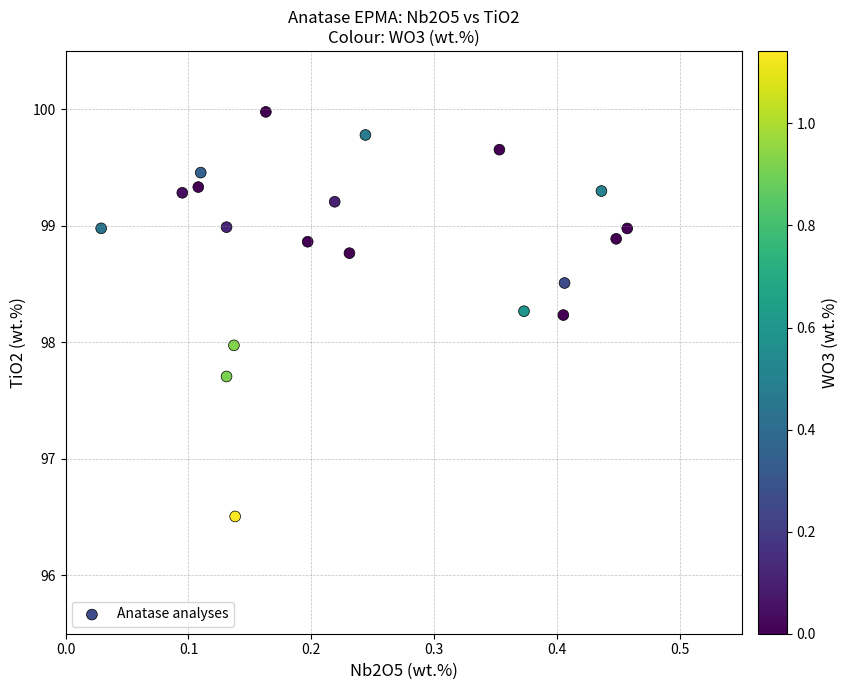

What is the range of Y values (max minus min)?

3.5